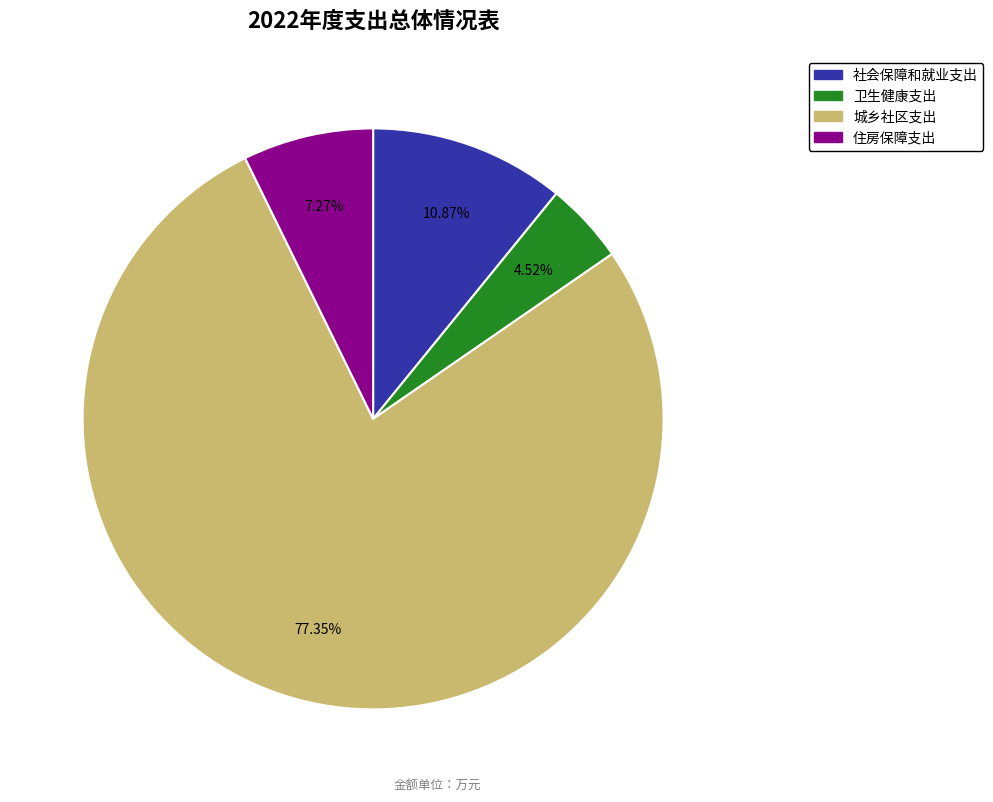

How many segments does this pie chart have?

4